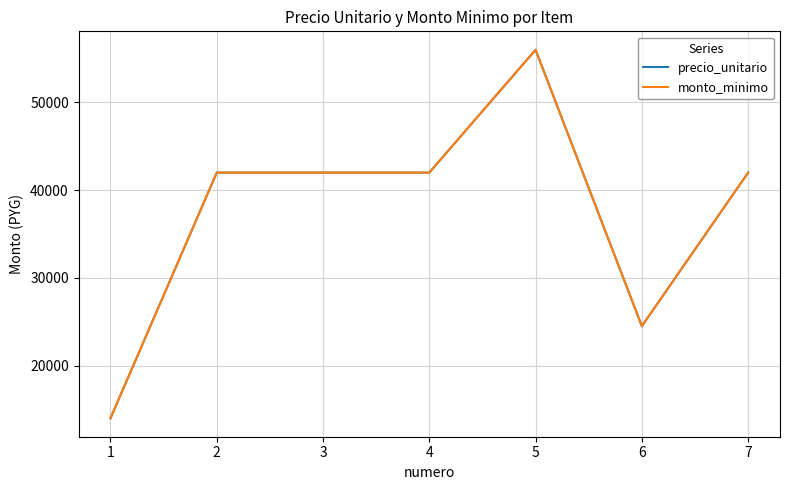

List the labels in order of precio_unitario value, smallest first.

1, 6, 2, 3, 4, 7, 5